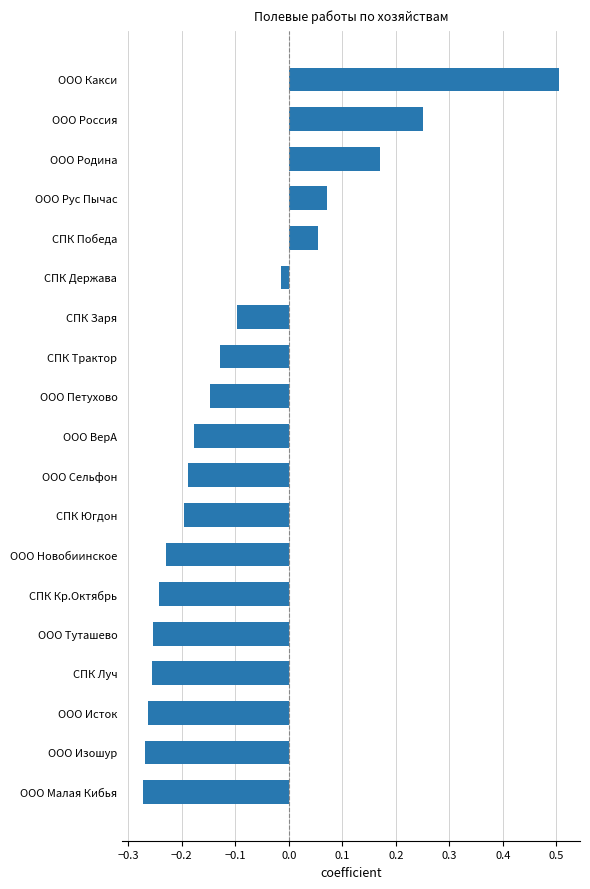

Which has a higher value, ООО Какси or ООО Новобиинское?

ООО Какси